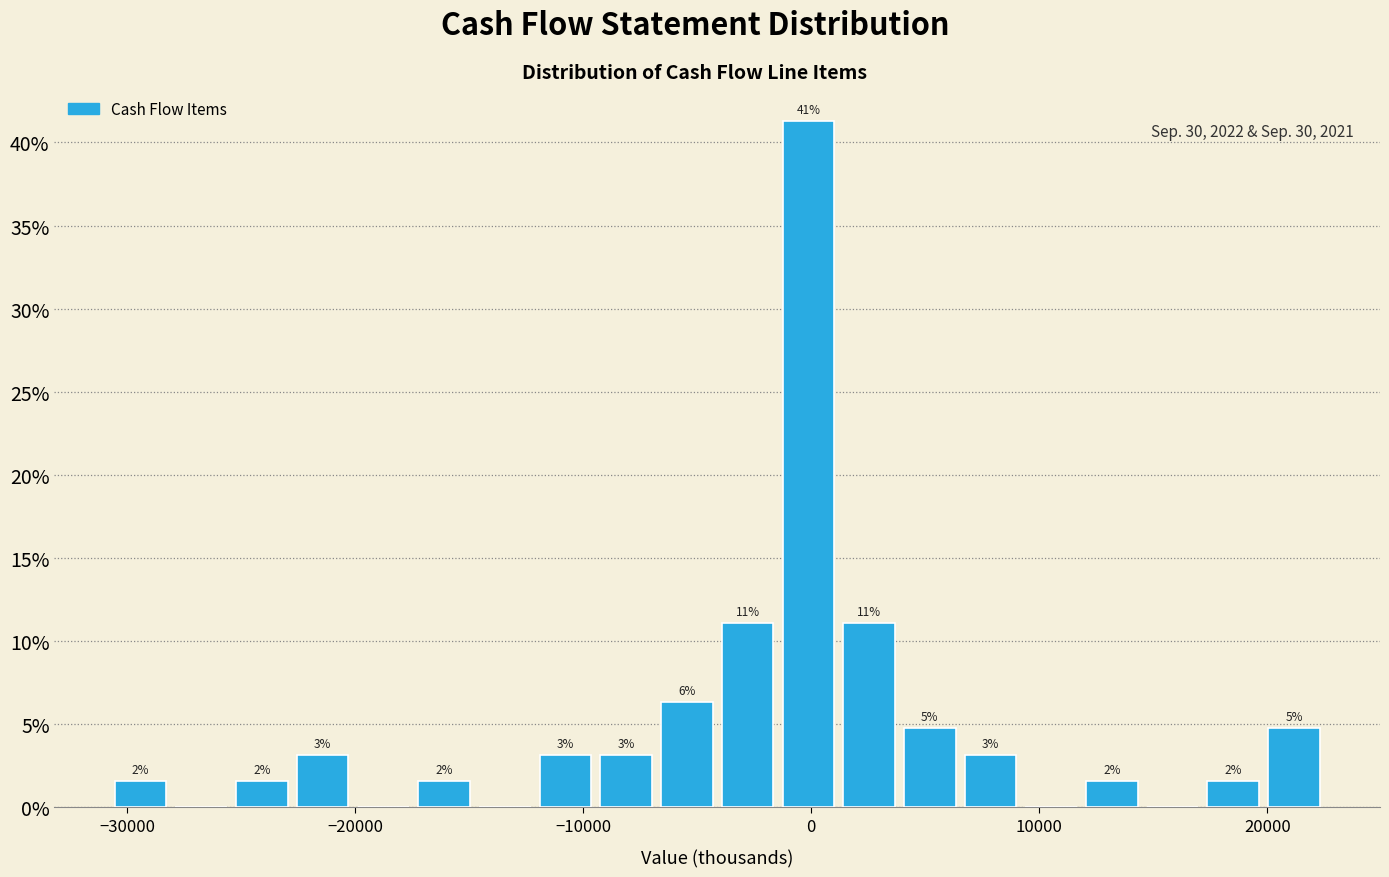

Read against the x-axis, roughly where is the centre of the tallest bar?

0